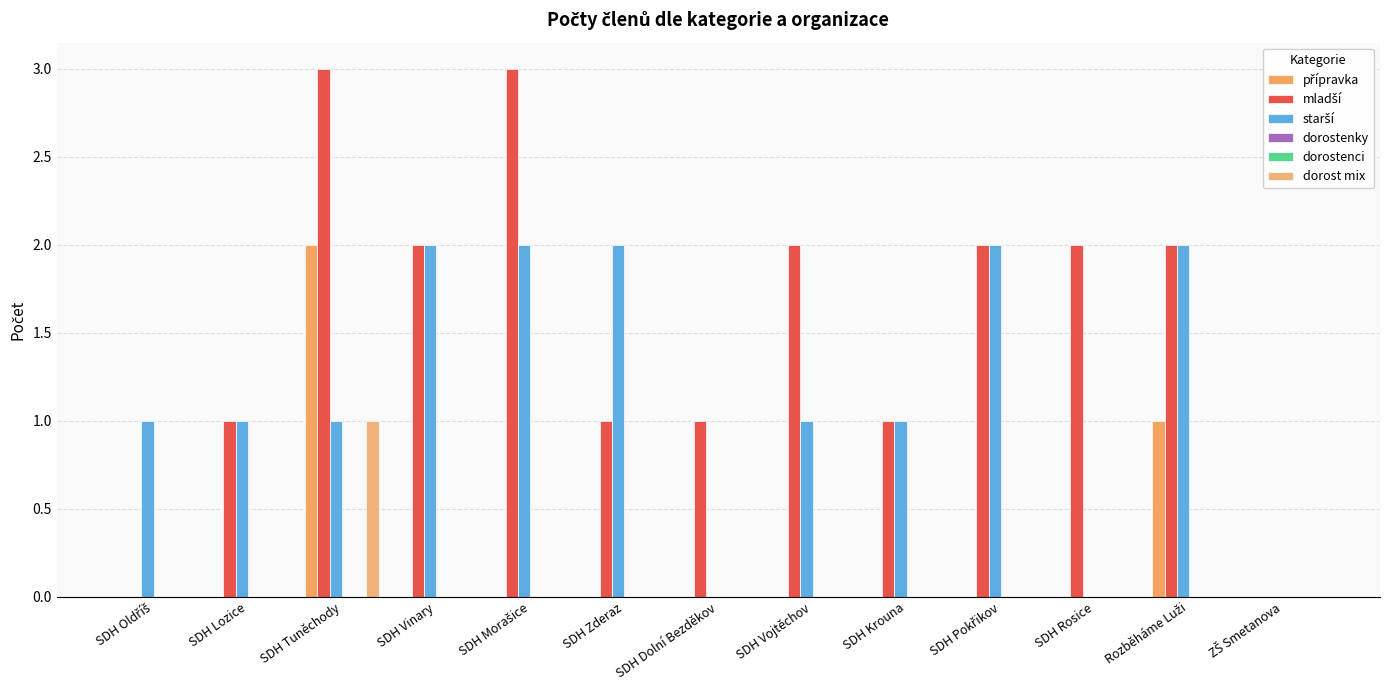

The starší series shows 1 at ZŠ Smetanova. True or false?

False